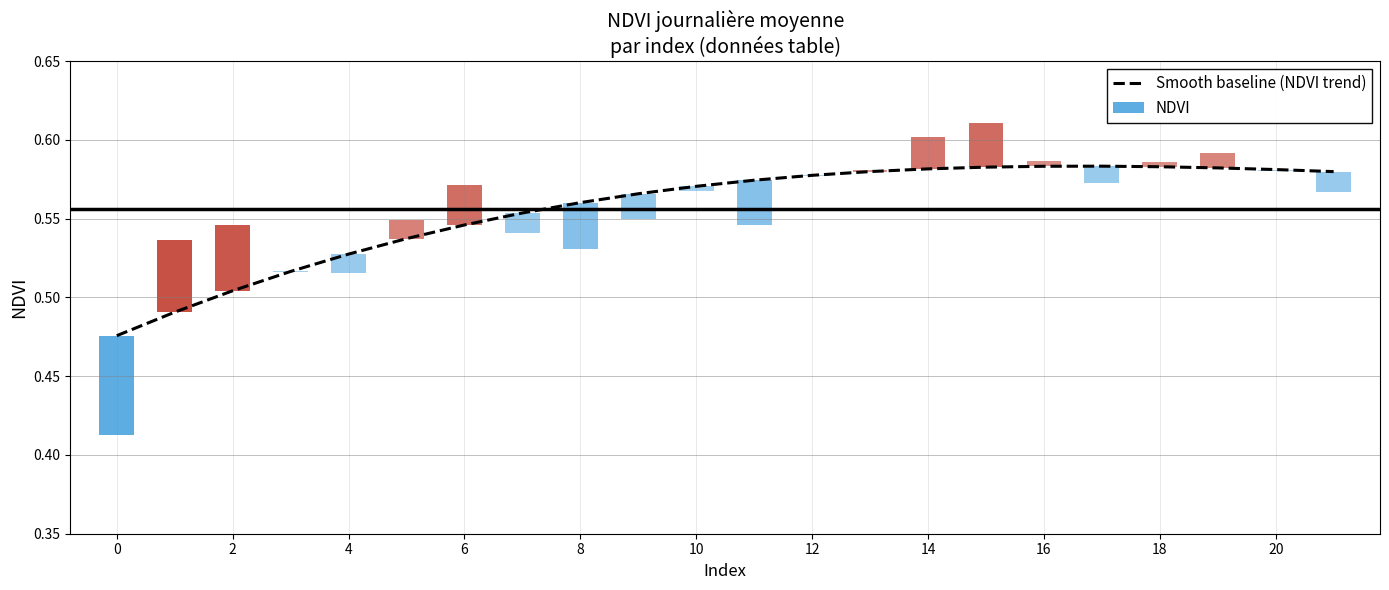

What is the minimum value shown in the chart?

0.5